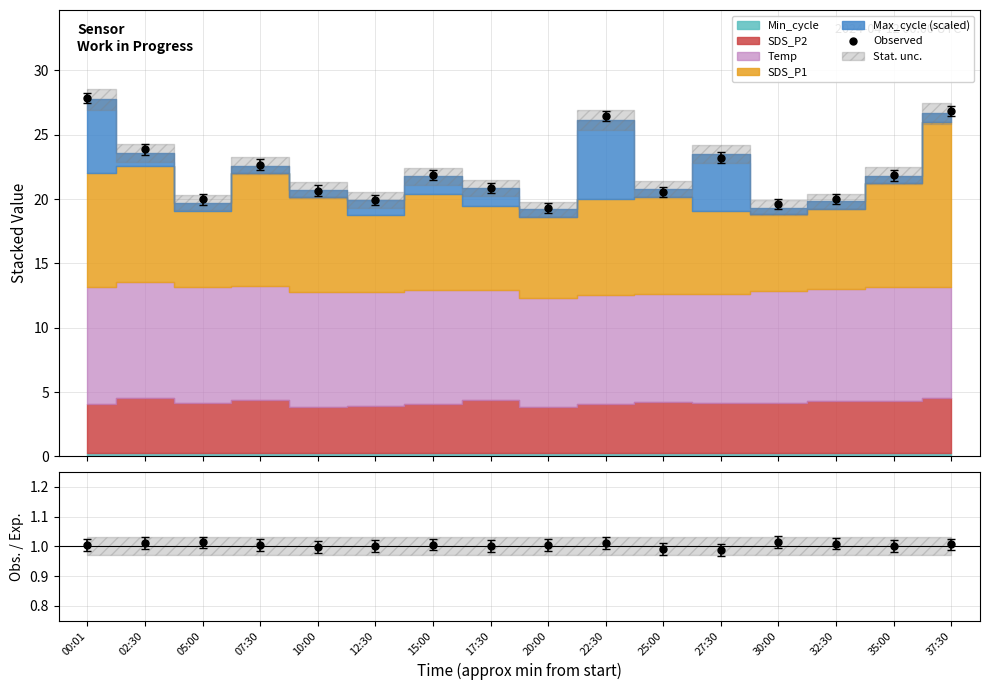

At which category is the sum across all series the highest?

00:01